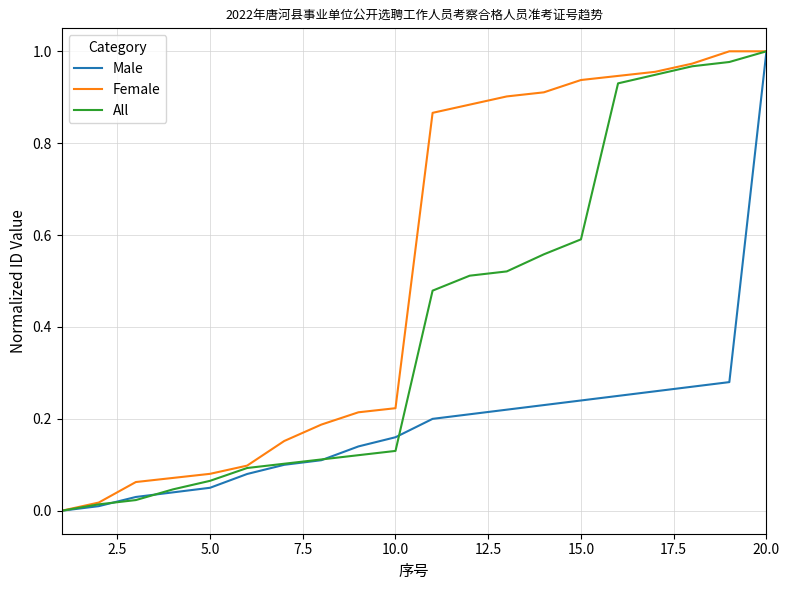

List the series in order of their overall mean, lowest first.

Male, All, Female